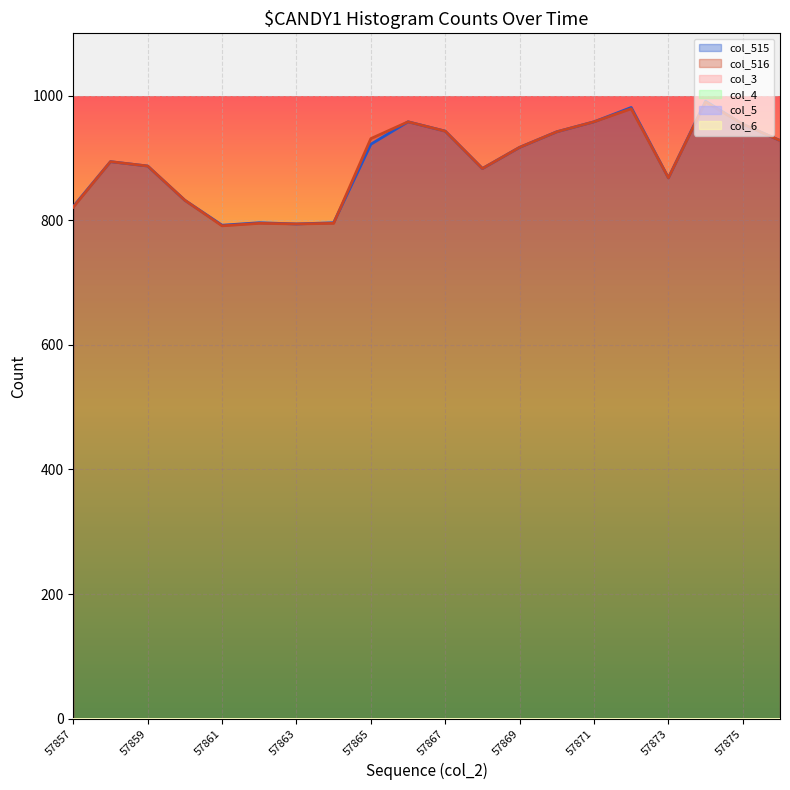

Where does the col_515 series first go above 917?

57865